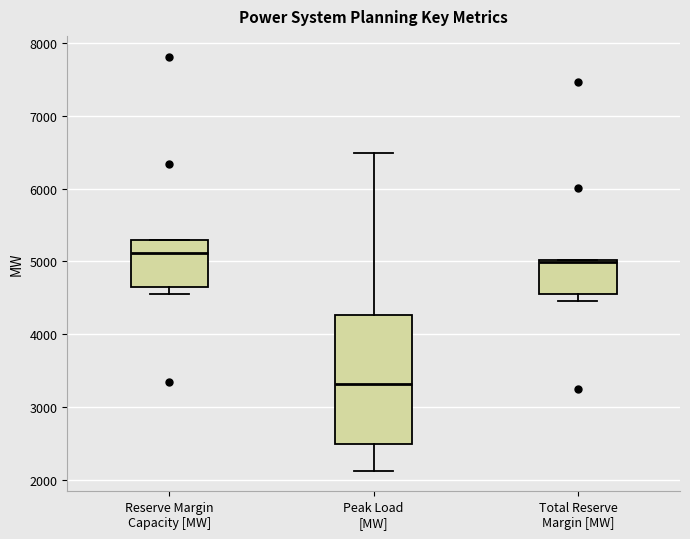

Where does the upper whisker of the box for Peak Load [MW] end on the y-axis? The values are not printed on the chart, so give them approximately, as read against the axis.

6500